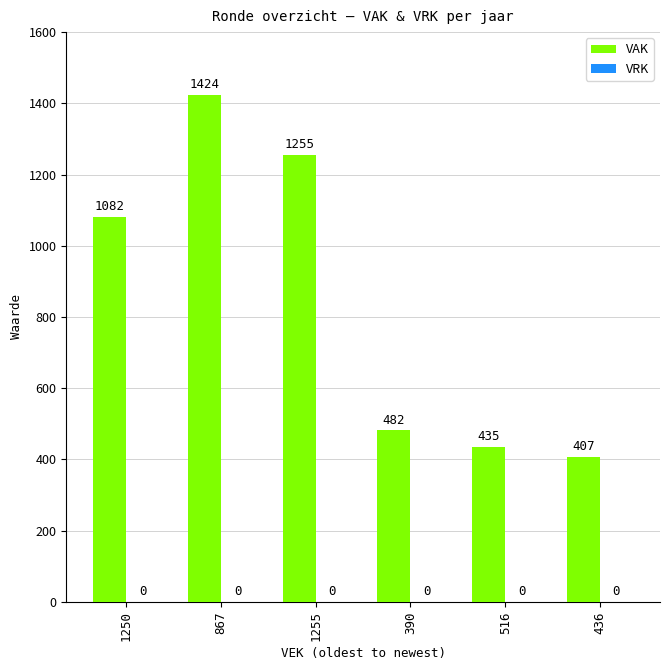

True or false: the data shows 407 at 436.

True